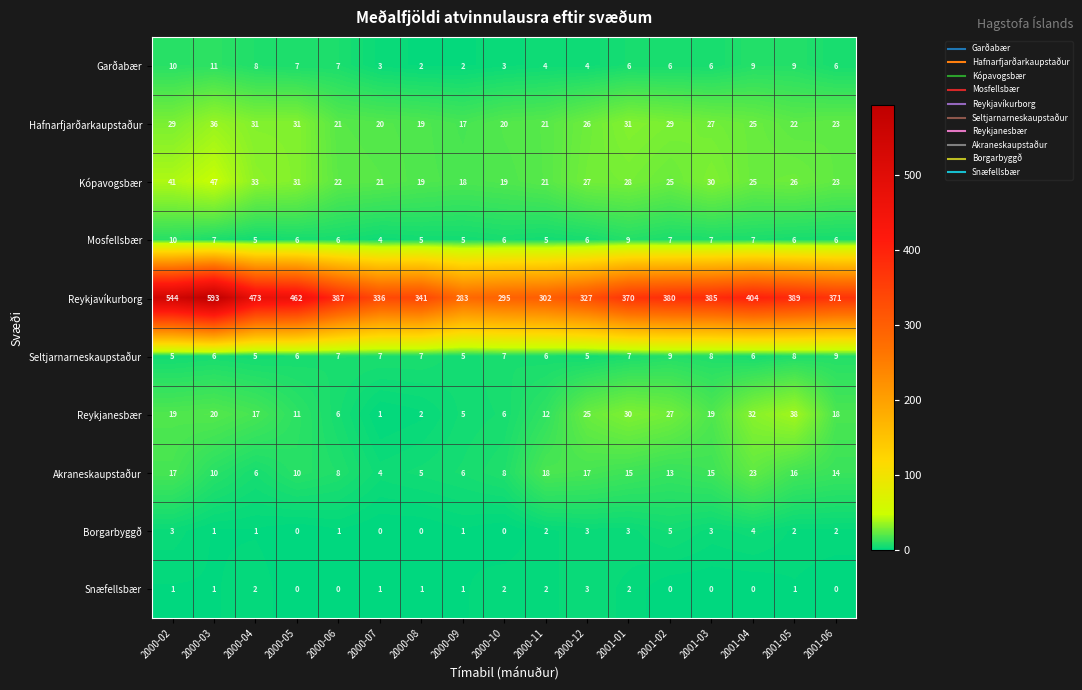

How many series are shown in this chart?

10